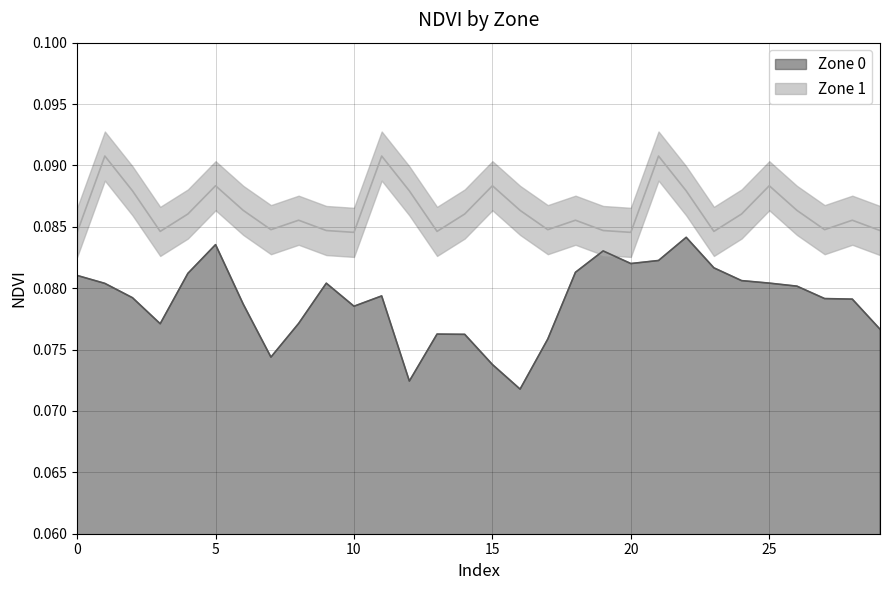

True or false: Zone 0 and Zone 1 intersect in this chart.

False